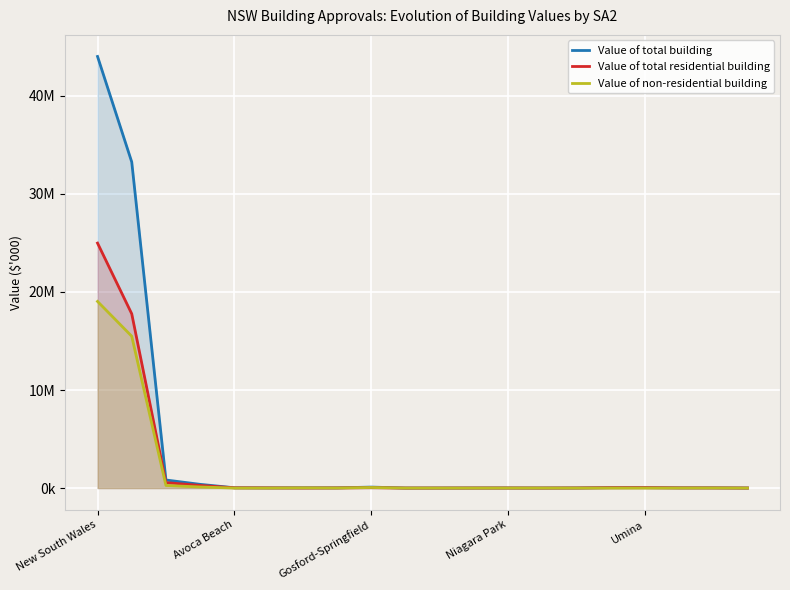

At which label does Value of total residential building first exceed 18050?

New South Wales